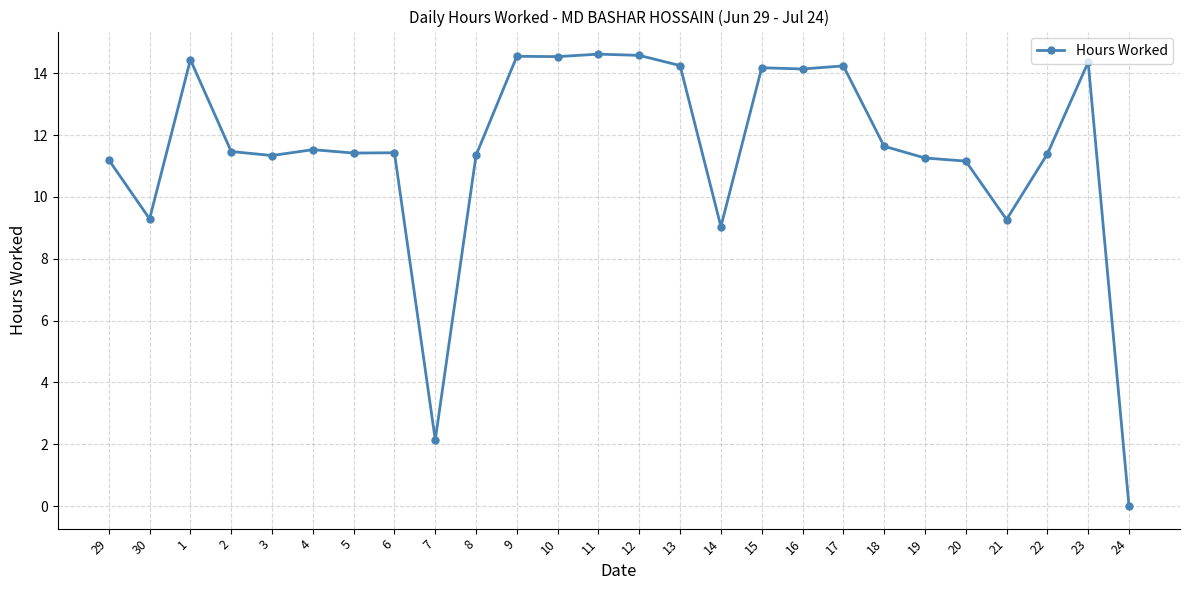

The value at 6 is 7.8. True or false?

False